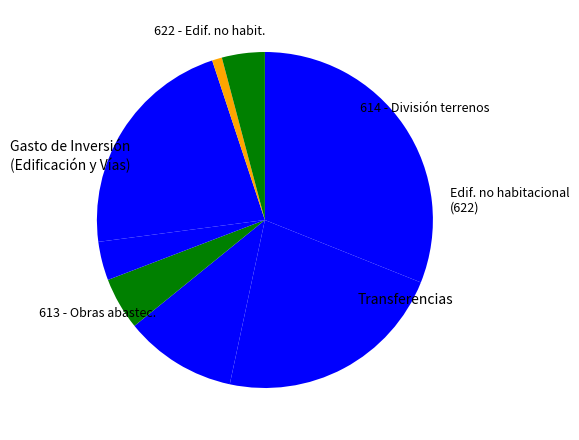

How many slices are in this pie chart?

8